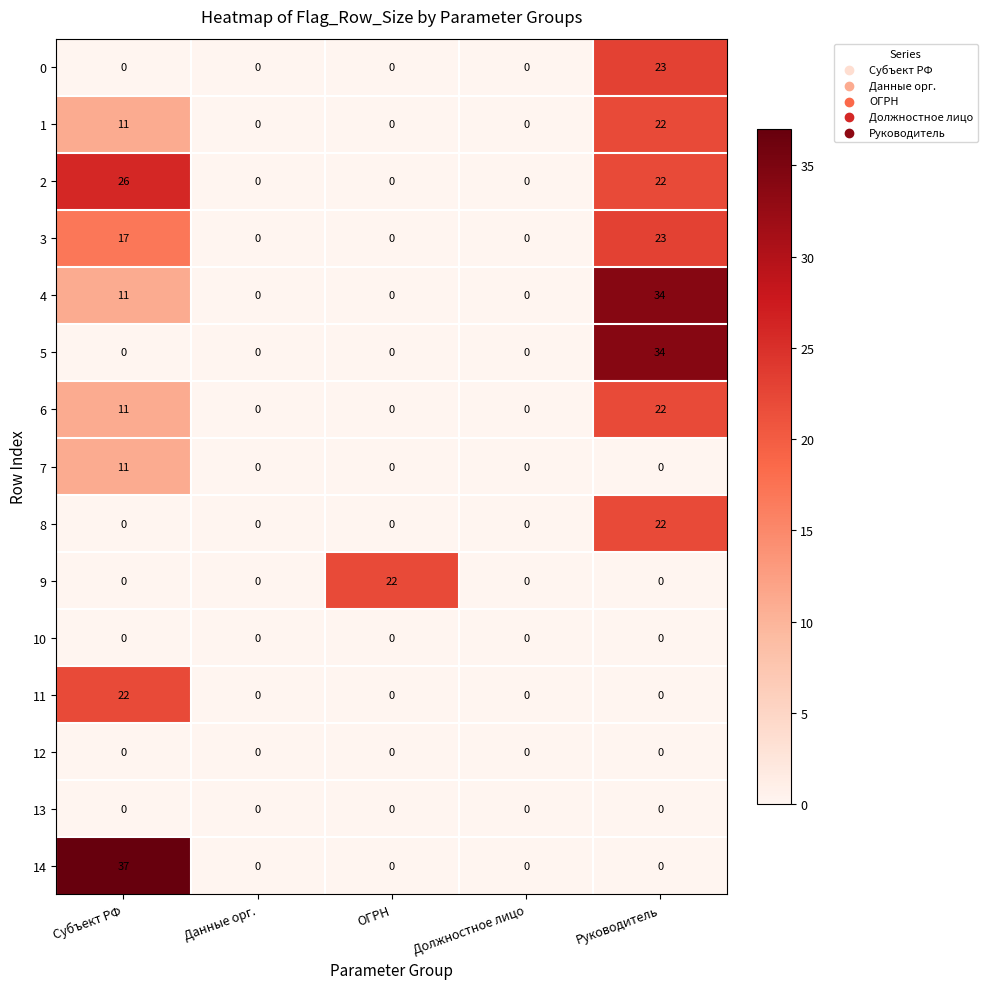

At which label is 4 closest to 17?

Субъект РФ